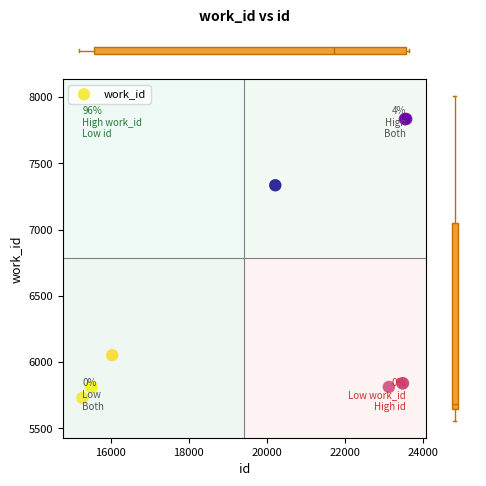

What Y value in the scatter plot is closest to 6782?

7335